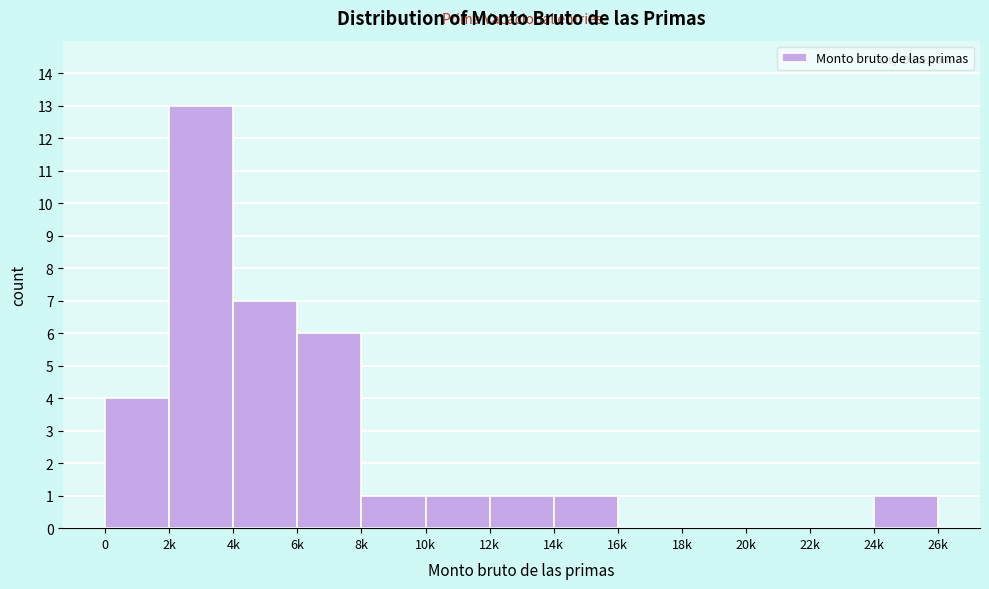

Reading left to right, extract all data points from this chart.

0=4	2k=13	4k=7	6k=6	8k=1	10k=1	12k=1	14k=1	16k=0	18k=0	20k=0	22k=0	24k=1